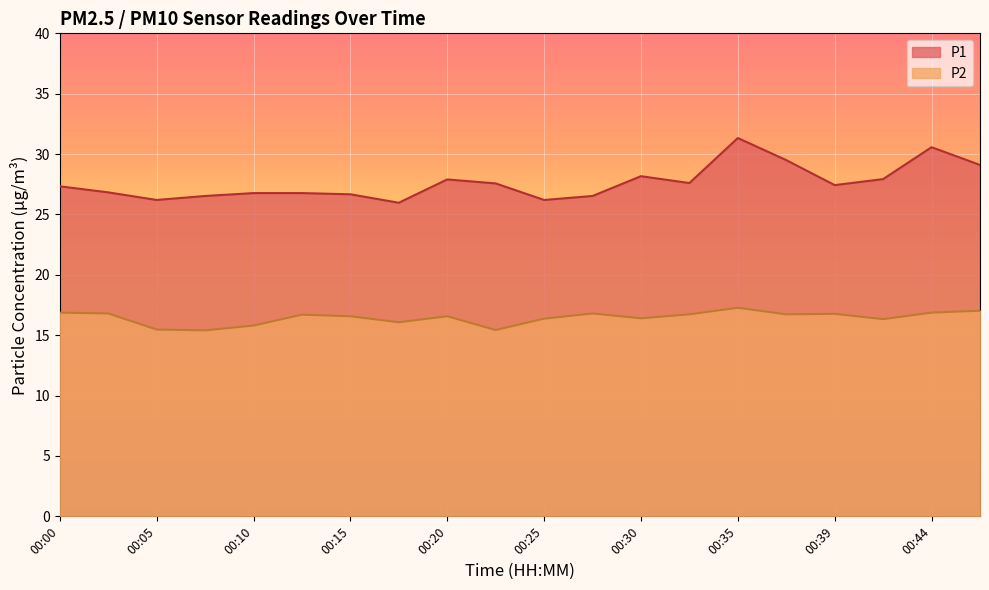

Which series has the largest total across all categories?

P1